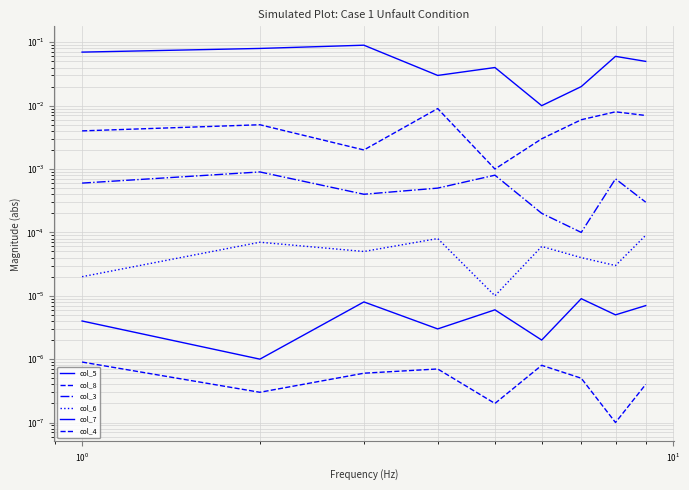

Reading right to left, what are all the values shown in this chart?

col_5: 0.1	0.1	0.0	0.0	0.0	0.0	0.1	0.1	0.1
col_8: 0.0	0.0	0.0	0.0	0.0	0.0	0.0	0.0	0.0
col_3: 0.0	0.0	0.0	0.0	0.0	0.0	0.0	0.0	0.0
col_6: 0.0	0.0	0.0	0.0	0.0	0.0	0.0	0.0	0.0
col_7: 0.0	0.0	0.0	0.0	0.0	0.0	0.0	0.0	0.0
col_4: 0.0	0.0	0.0	0.0	0.0	0.0	0.0	0.0	0.0